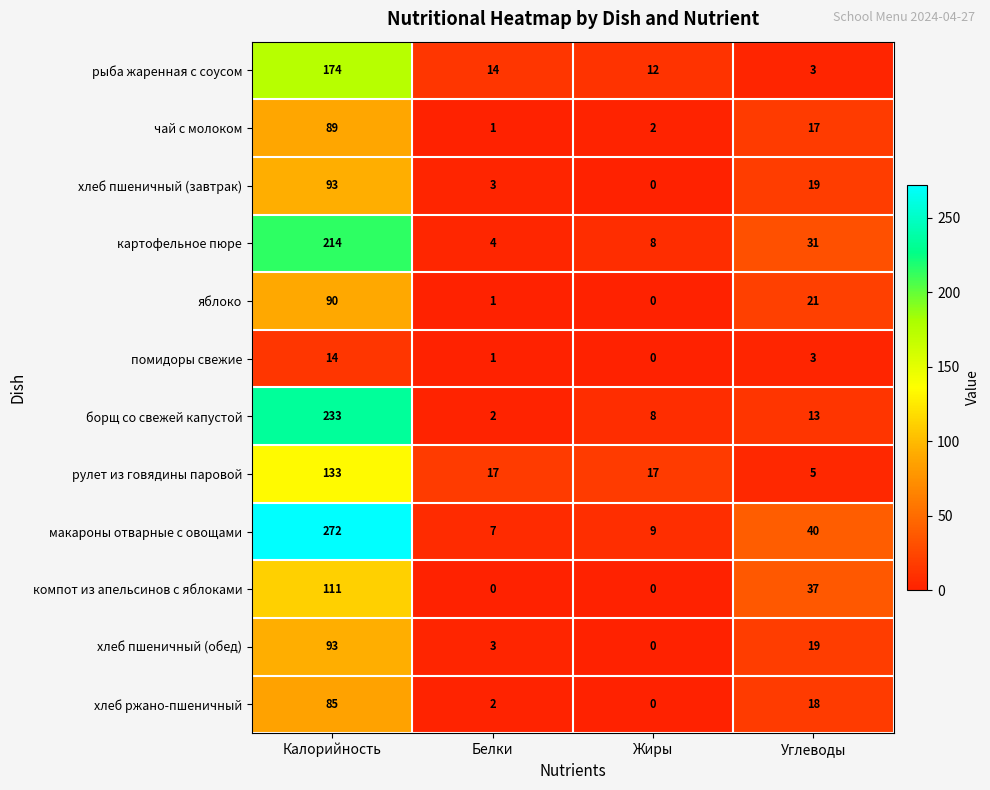

What is the sum of the рыба жаренная с соусом values at Жиры and Углеводы?

15